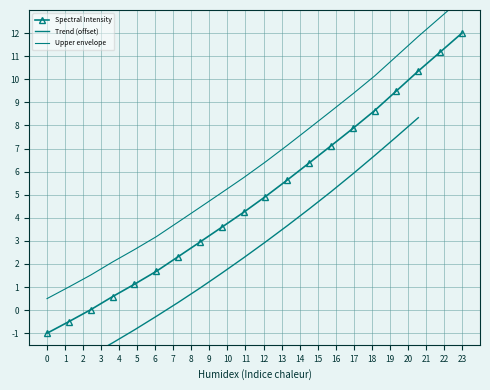

True or false: Spectral Intensity has more than 1 interior local peaks.

False